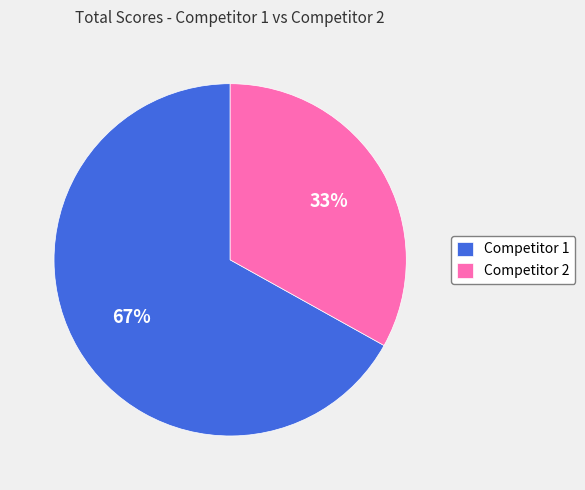

To the nearest percent, what portion does Competitor 2 represent?

33%